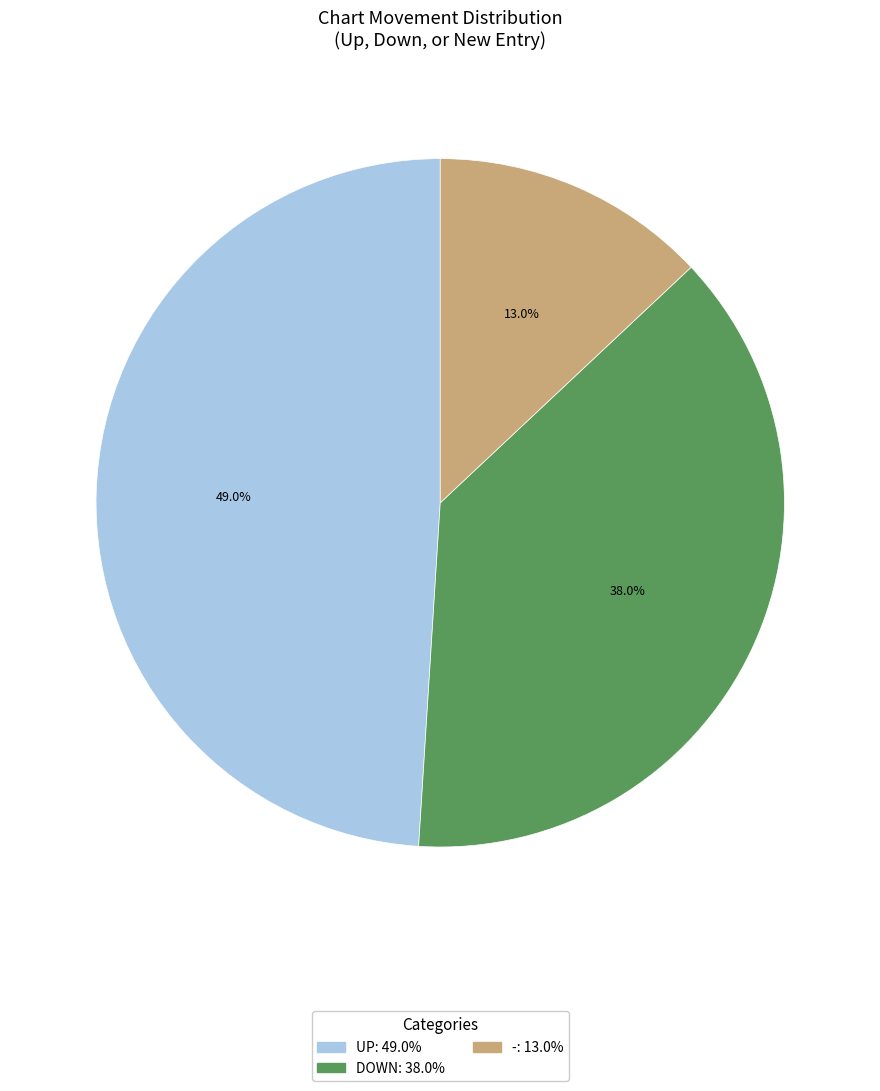

How many segments does this pie chart have?

3